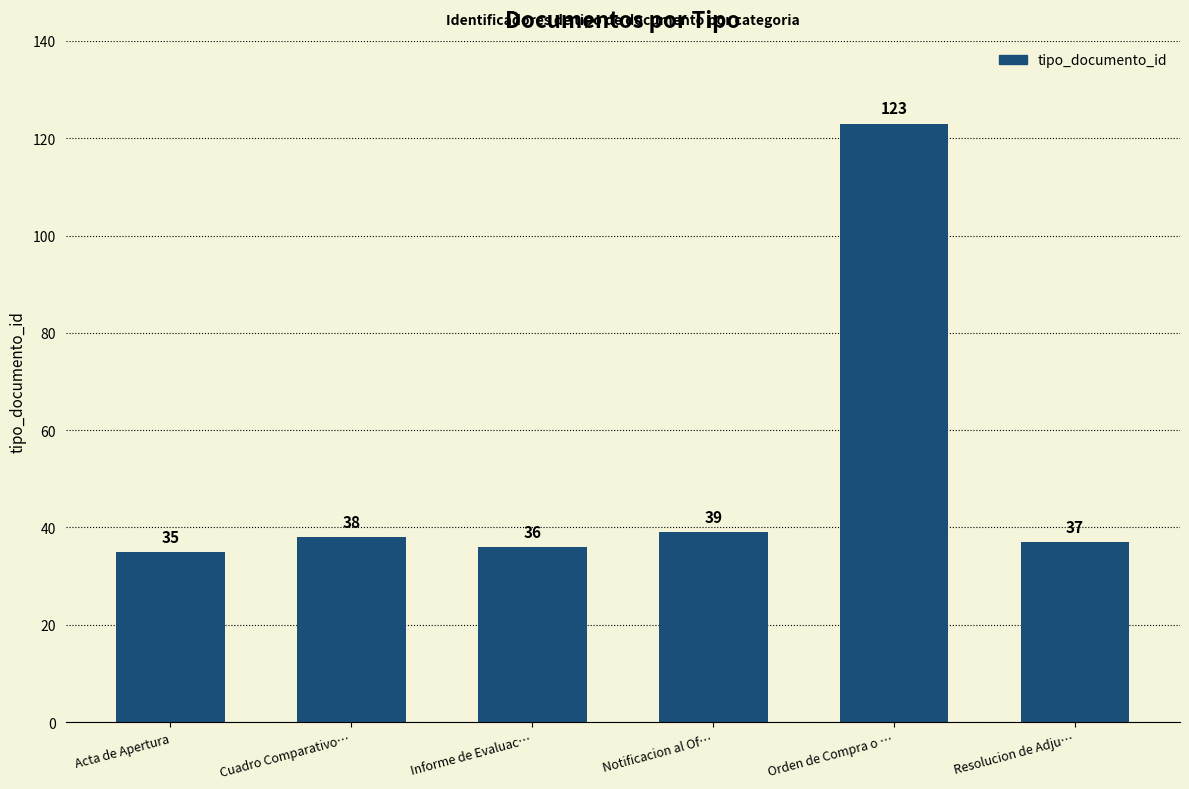

How many bars are there in total?

6